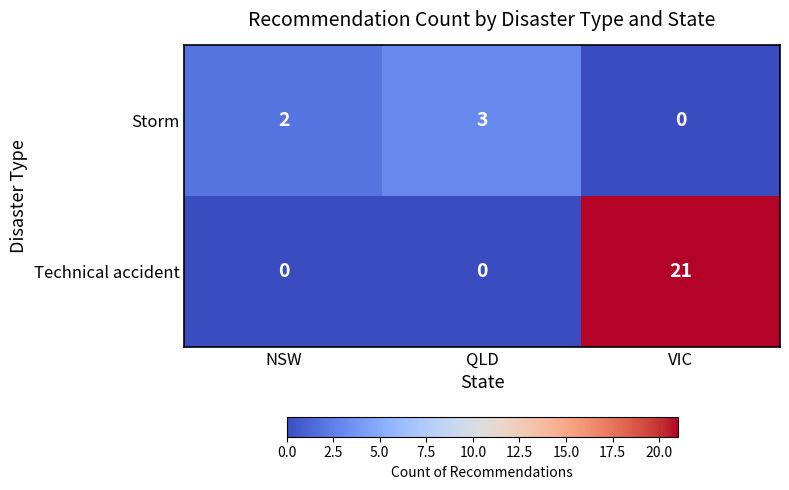

Reading left to right, what are all the values shown in this chart?

Storm: 2	3	0
Technical accident: 0	0	21